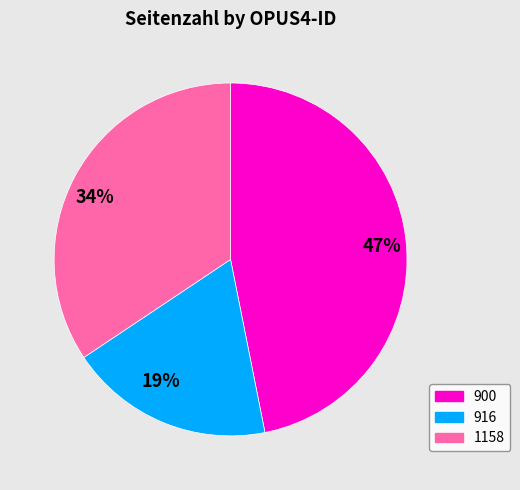

Do 19% and 34% together represent more than half of the pie?

Yes